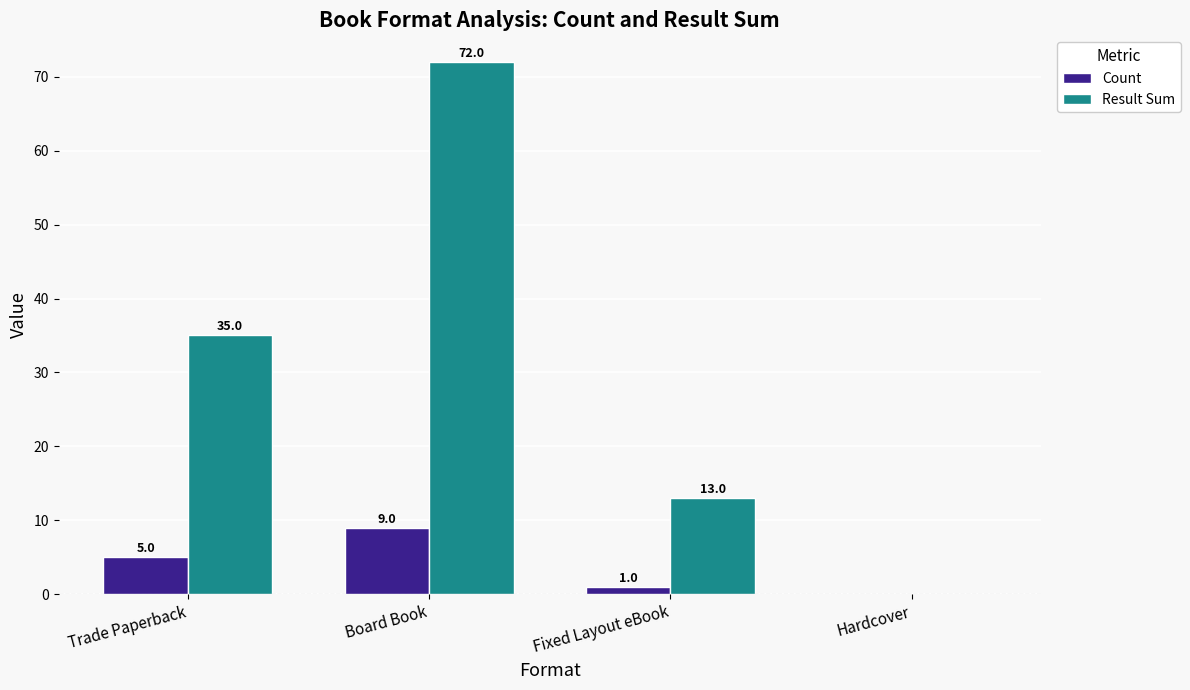

What are all the series names shown in the legend?

Count, Result Sum